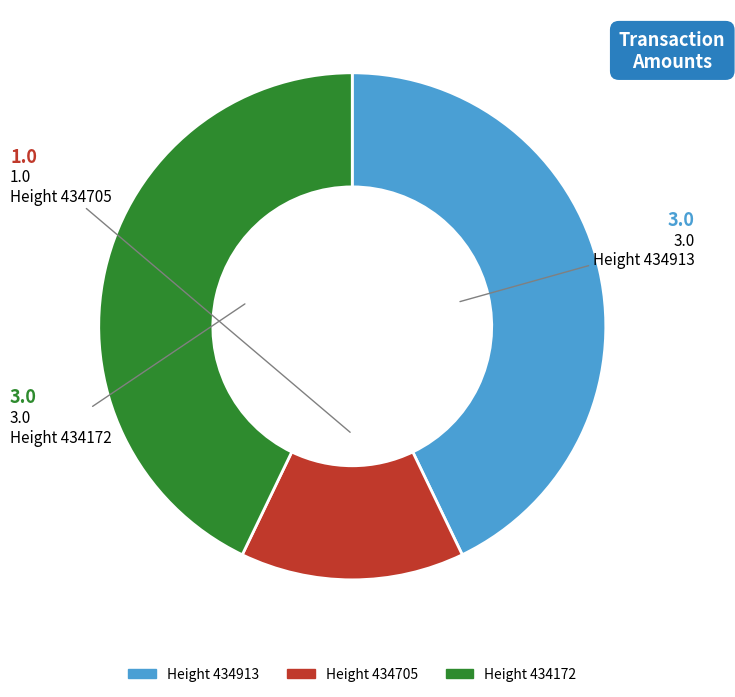

Is there any slice that represents more than half of the pie?

No